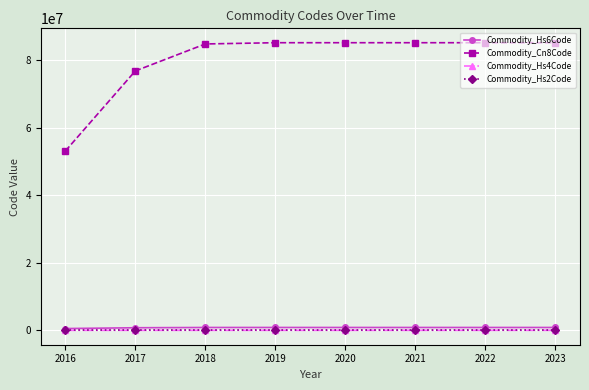

True or false: Commodity_Cn8Code and Commodity_Hs2Code intersect in this chart.

False